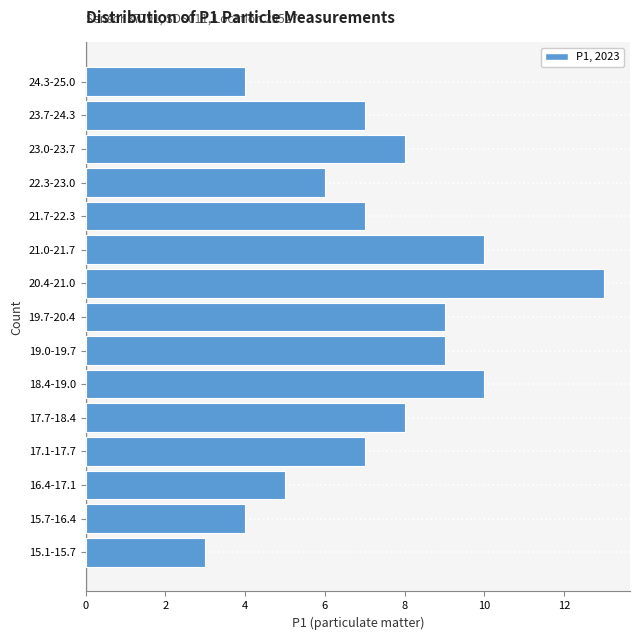

Reading top to bottom, what are all the values shown in this chart?

4	7	8	6	7	10	13	9	9	10	8	7	5	4	3